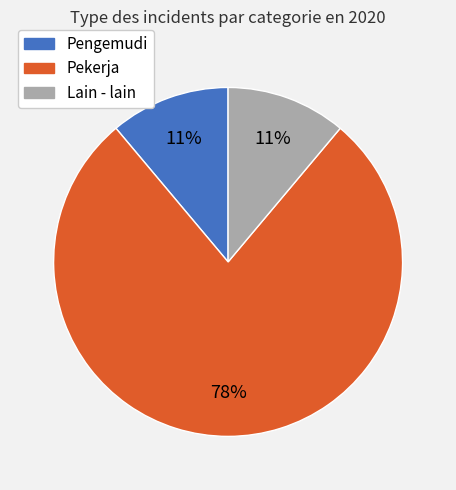

To the nearest percent, what is the average slice percentage?

33%